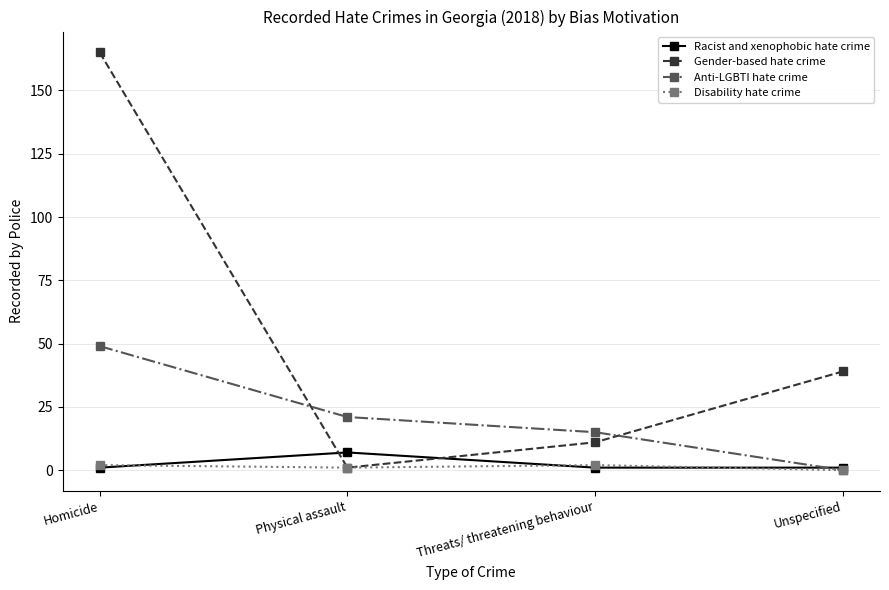

The value of Anti-LGBTI hate crime at Threats/ threatening behaviour is 15. True or false?

True